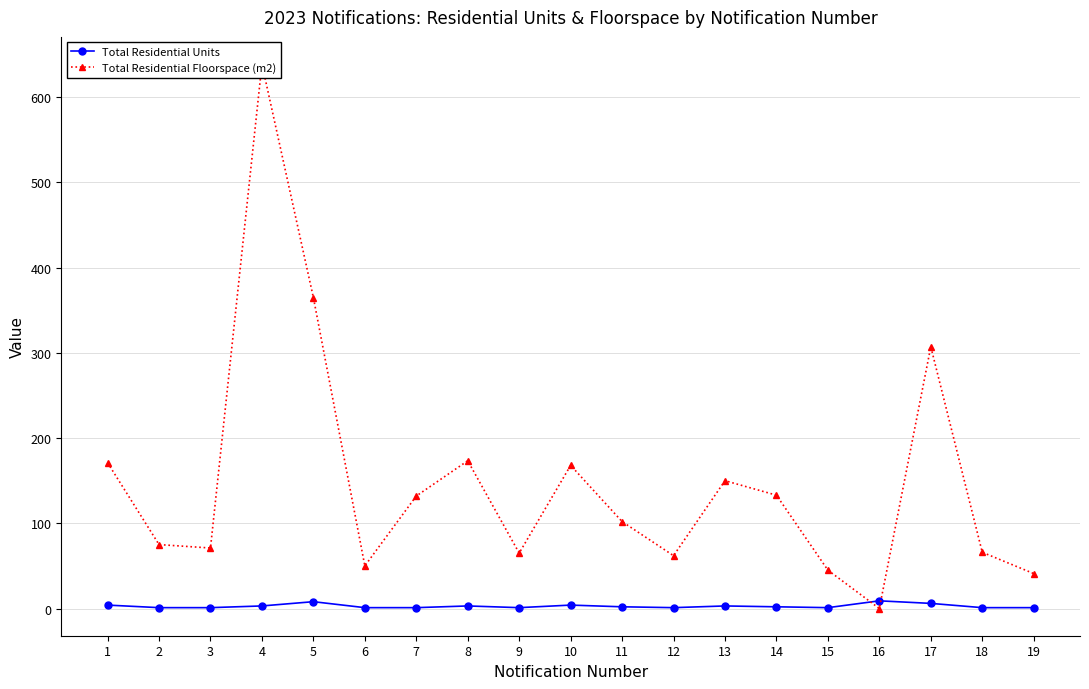

Read the Total Residential Floorspace (m2) value at 19.

41.0